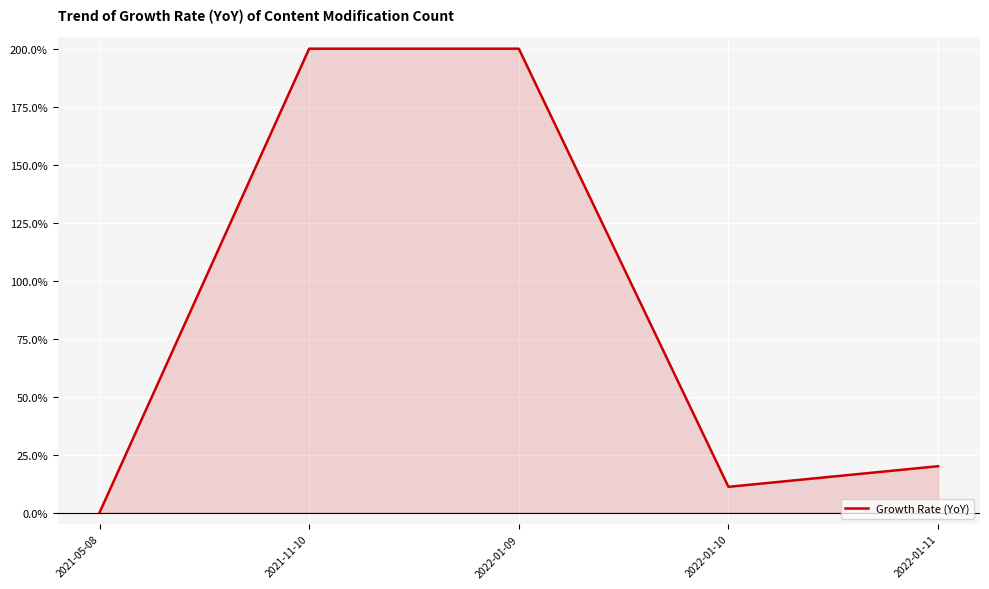

How many values are above zero?

4